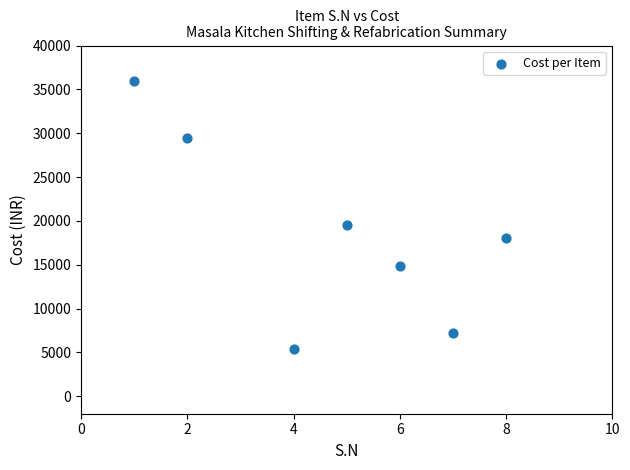

What is the range of Y values (max minus min)?

30648.8